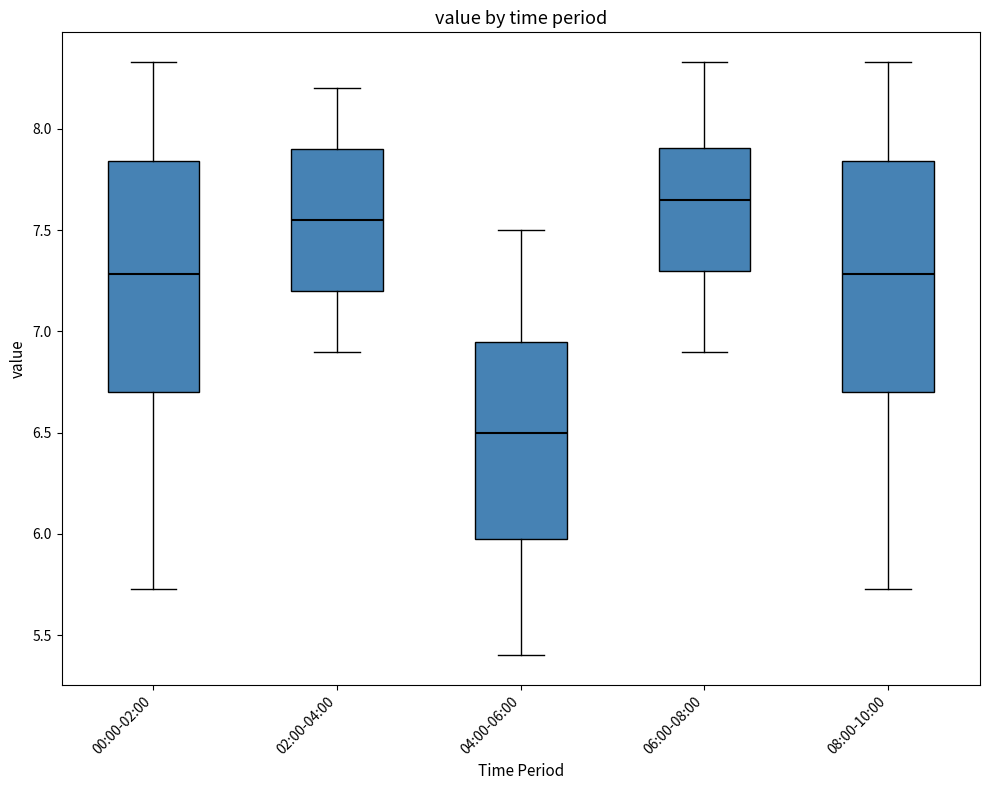

Which box's median line is the highest?

06:00-08:00